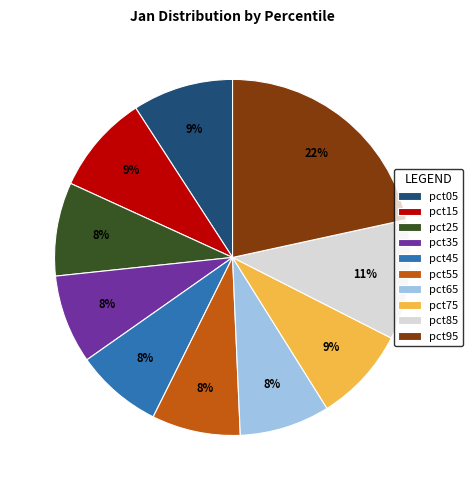

What percentage is the pct45 slice, to the nearest percent?

8%